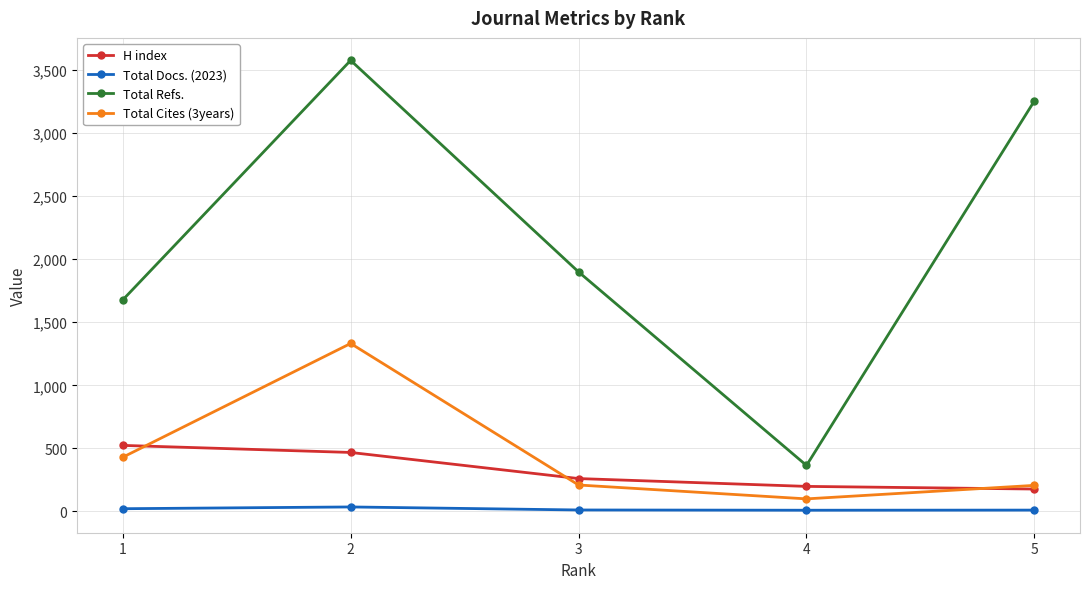

Does the chart display data point markers on the line(s)?

Yes